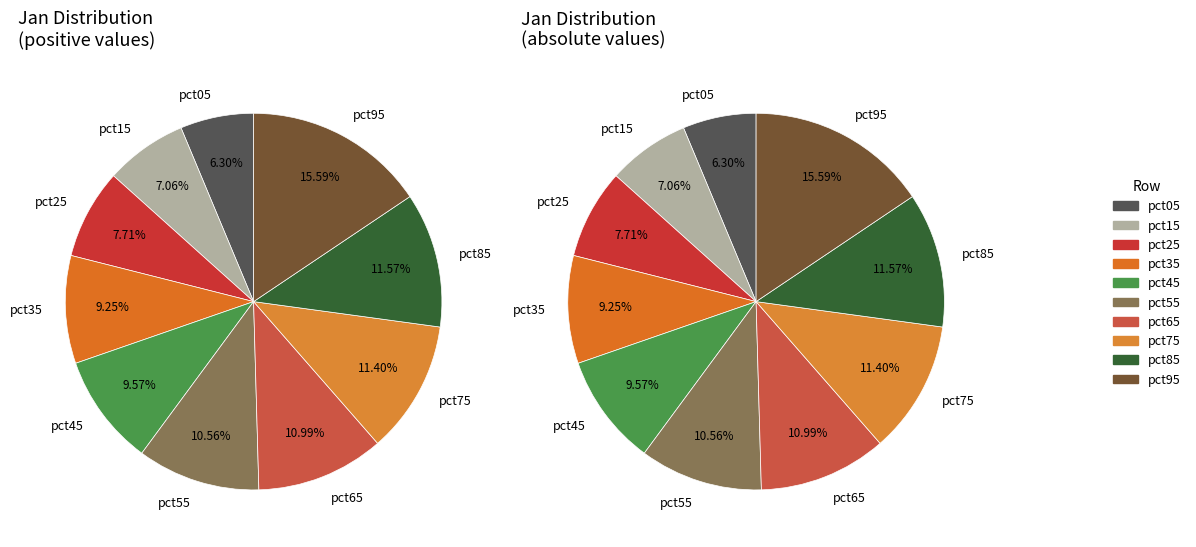

The 1 slice represents 17% of the pie. True or false?

False